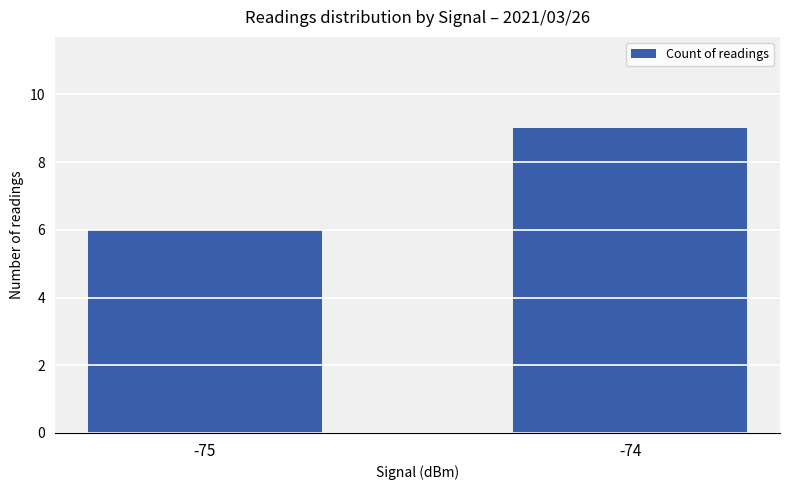

Reading left to right, extract all data points from this chart.

-75=6	-74=9